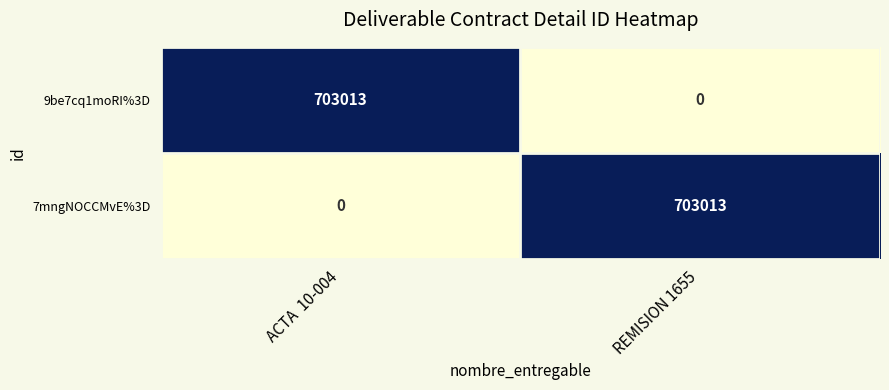

What is the difference between the highest and lowest values at REMISION 1655?

703013